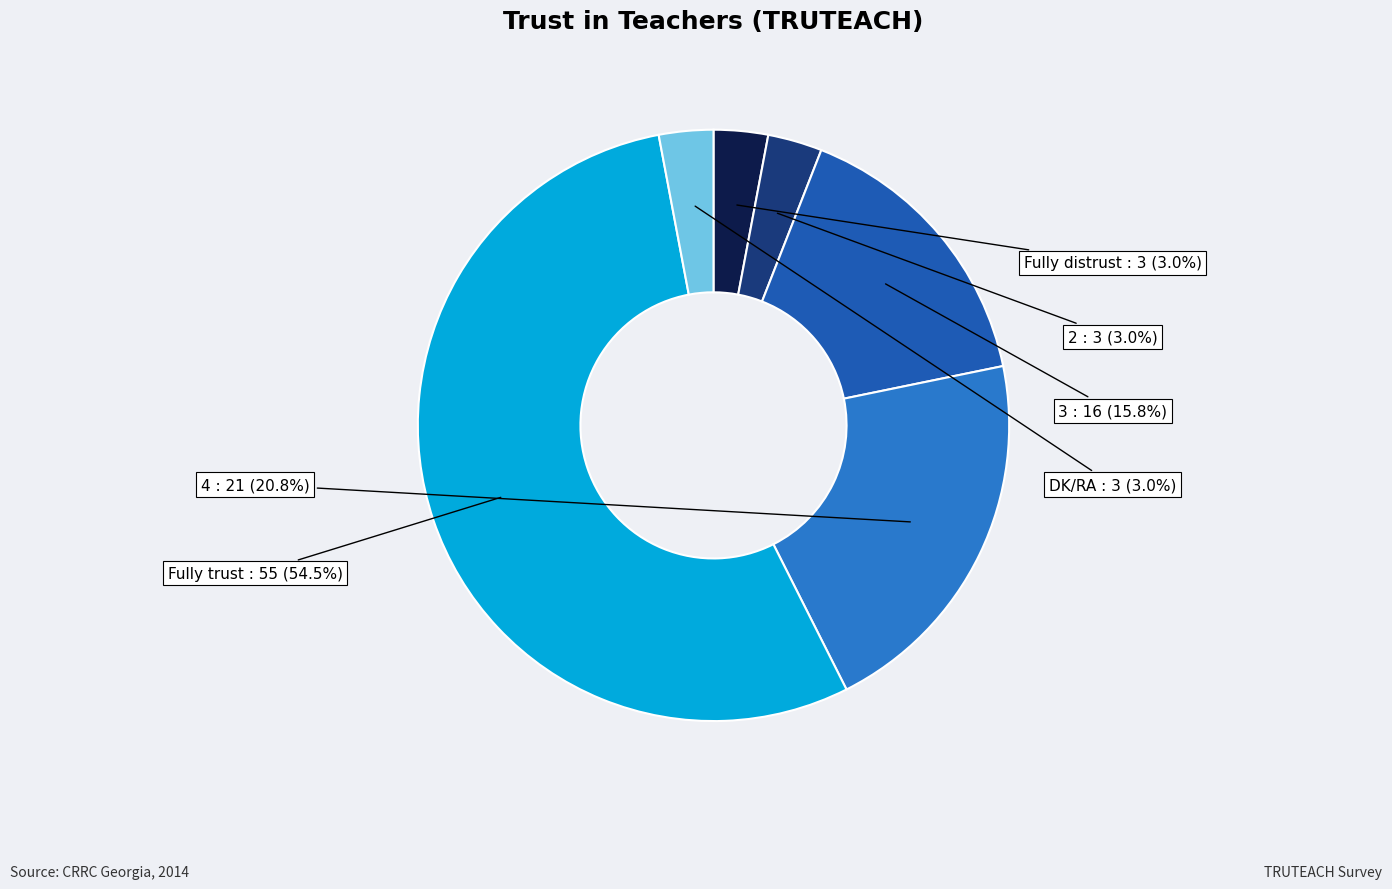

To the nearest percent, what portion does 2 represent?

3%